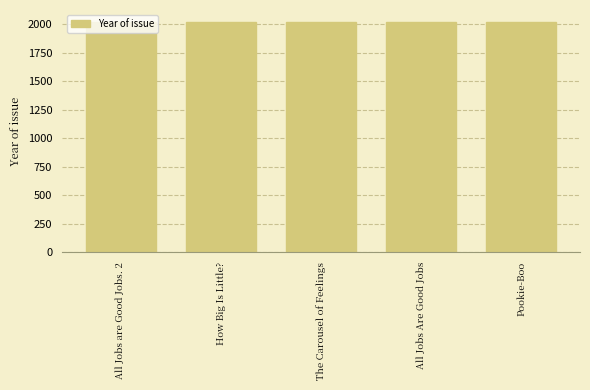

The value at The Carousel of Feelings is 894. True or false?

False